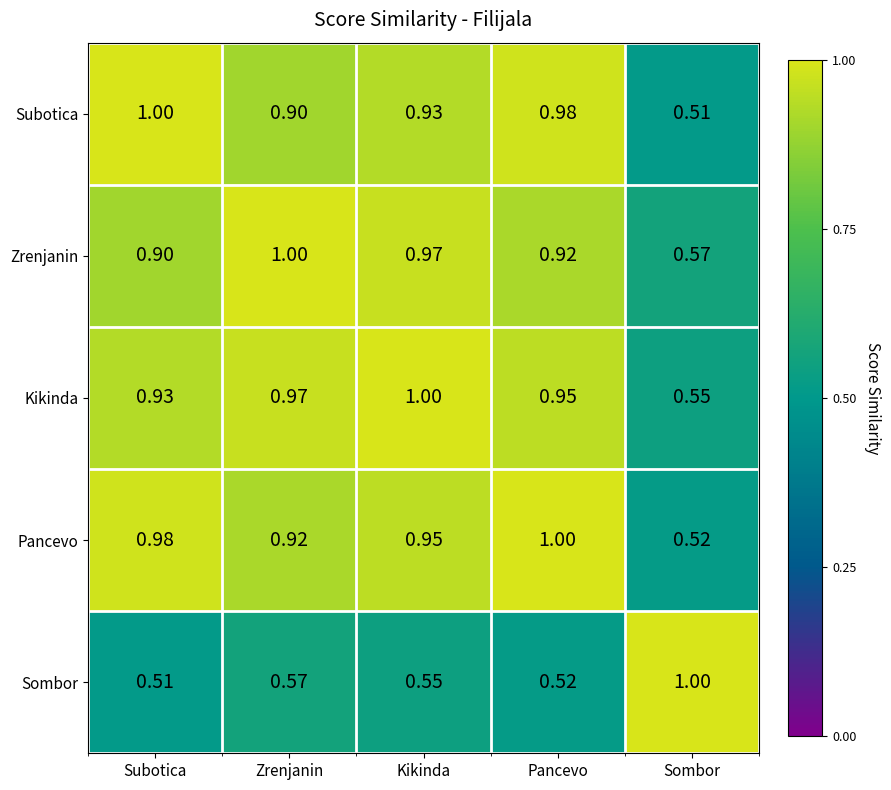

Rank the series at Sombor from lowest to highest value.

Subotica, Pancevo, Kikinda, Zrenjanin, Sombor